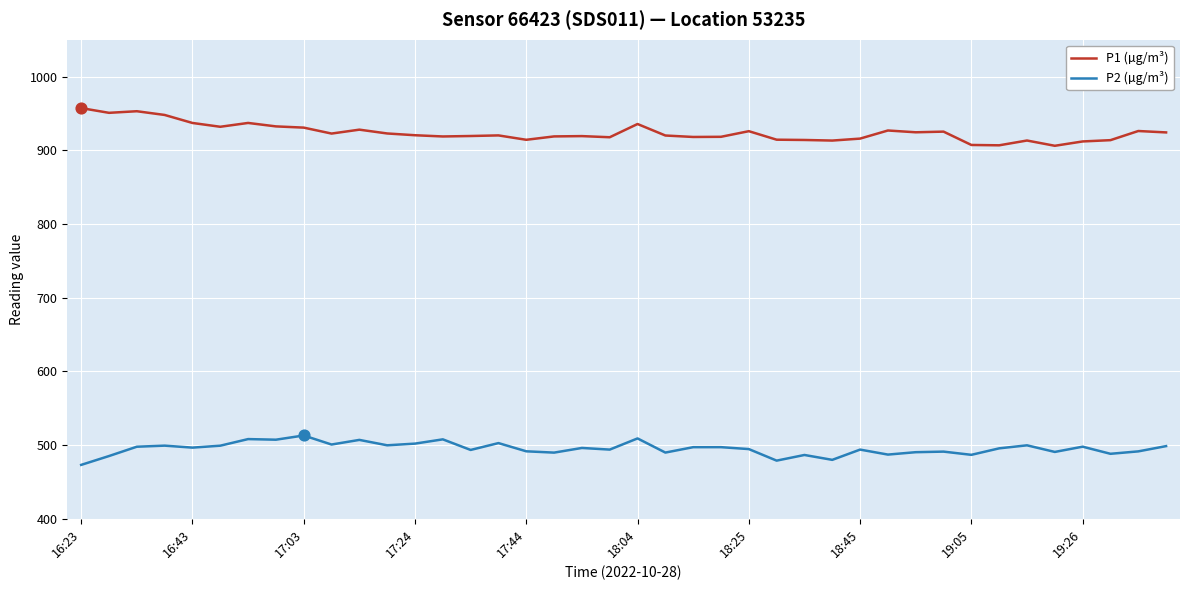

Which series has the largest total across all categories?

P1 (µg/m³)